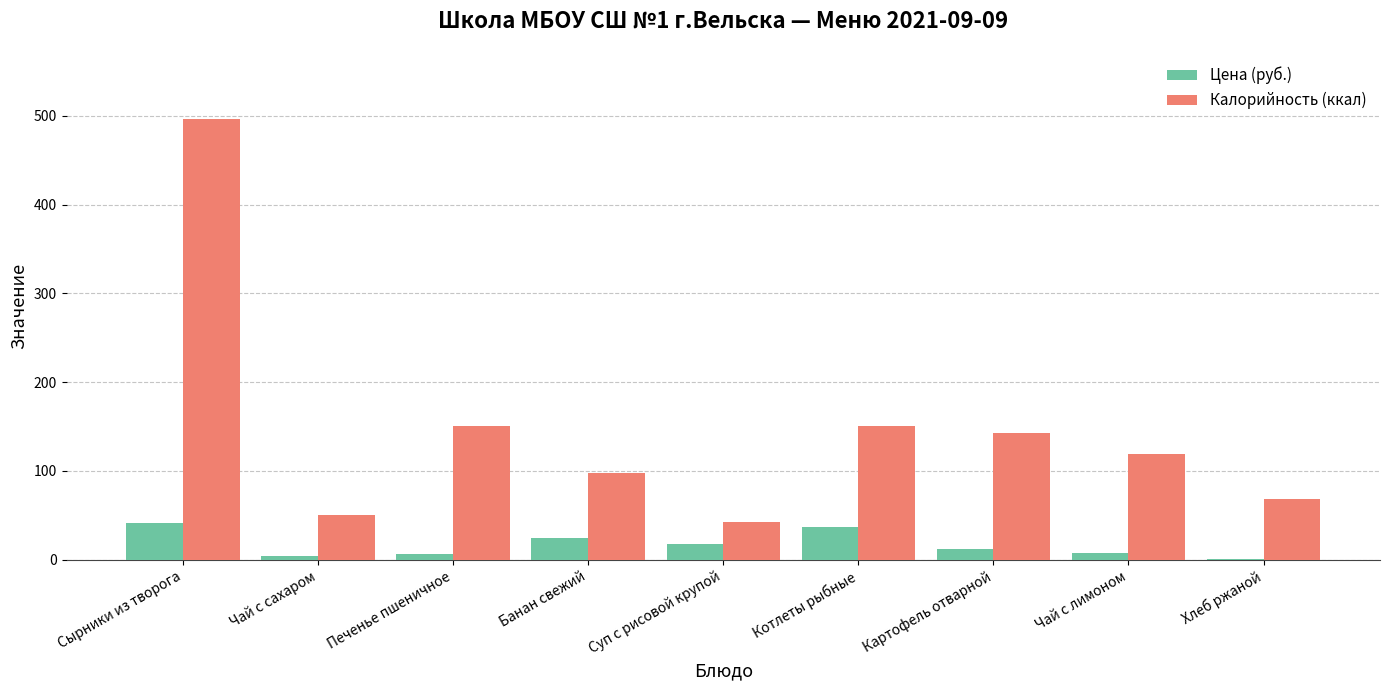

Which category has the highest value in the Калорийность (ккал) series?

Сырники из творога